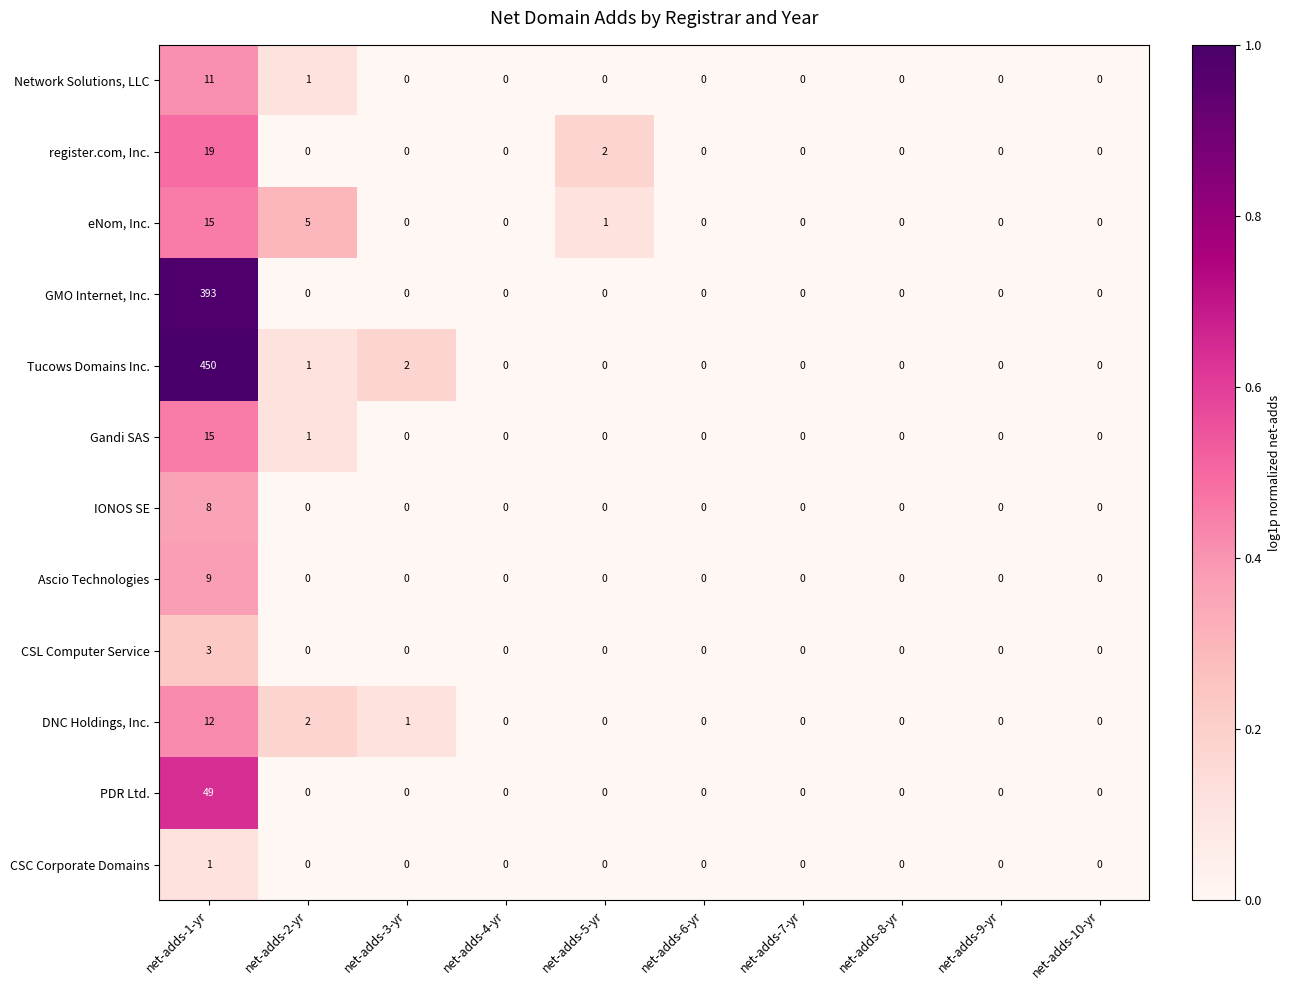

The register.com, Inc. series shows 19 at net-adds-1-yr. True or false?

True